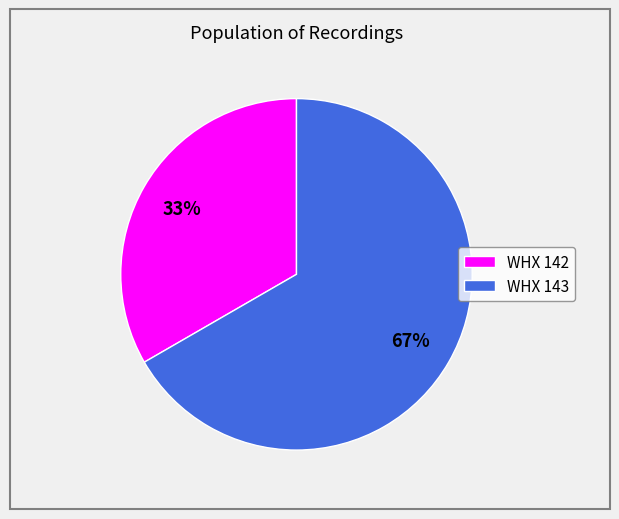

How many segments does this pie chart have?

2